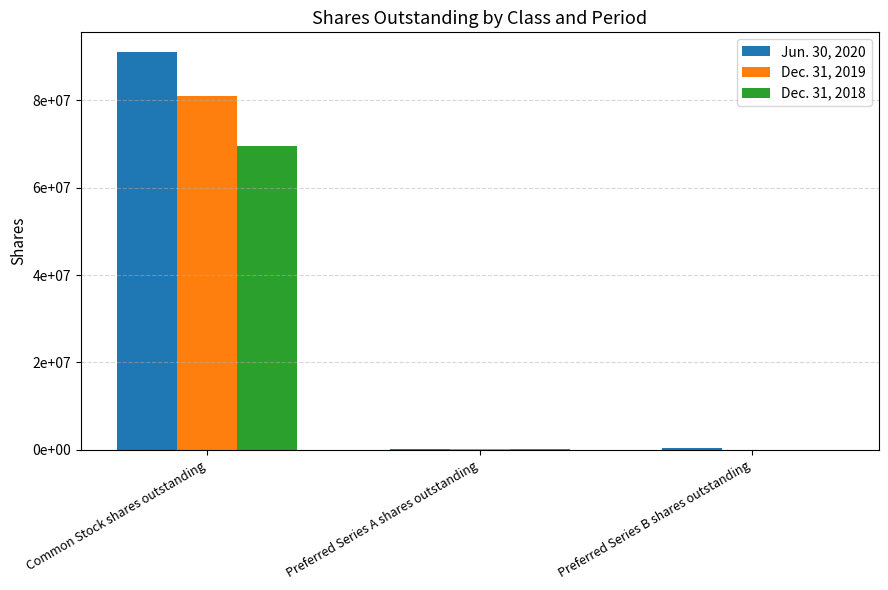

List the series in order of their overall mean, highest first.

Jun. 30, 2020, Dec. 31, 2019, Dec. 31, 2018